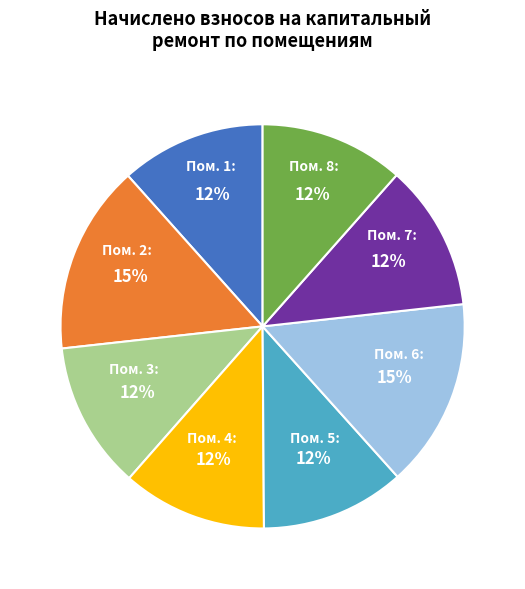

Is there a majority slice in this chart?

No